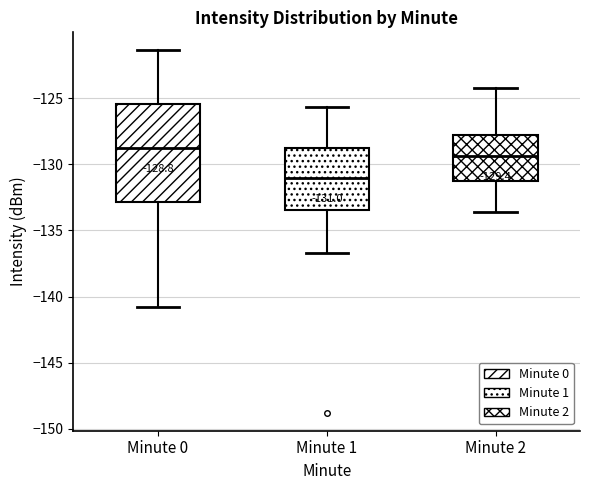

Which box has the lowest median line?

Minute 1